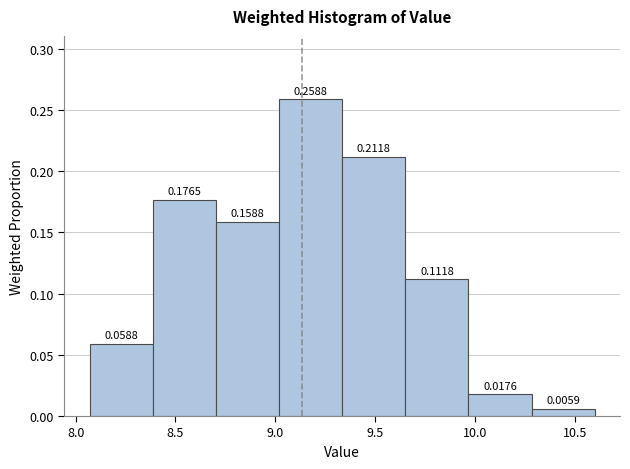

Reading left to right, transcribe this chart: for each bar, give the range it covers on the x-axis and its height. The bar edges are not printed on the chart, so give them approximately, as read against the axis.

8.05 to 8.40: 0.0588
8.40 to 8.70: 0.1765
8.70 to 9.00: 0.1588
9.00 to 9.35: 0.2588
9.35 to 9.65: 0.2118
9.65 to 9.95: 0.1118
9.95 to 10.30: 0.0176
10.30 to 10.60: 0.0059